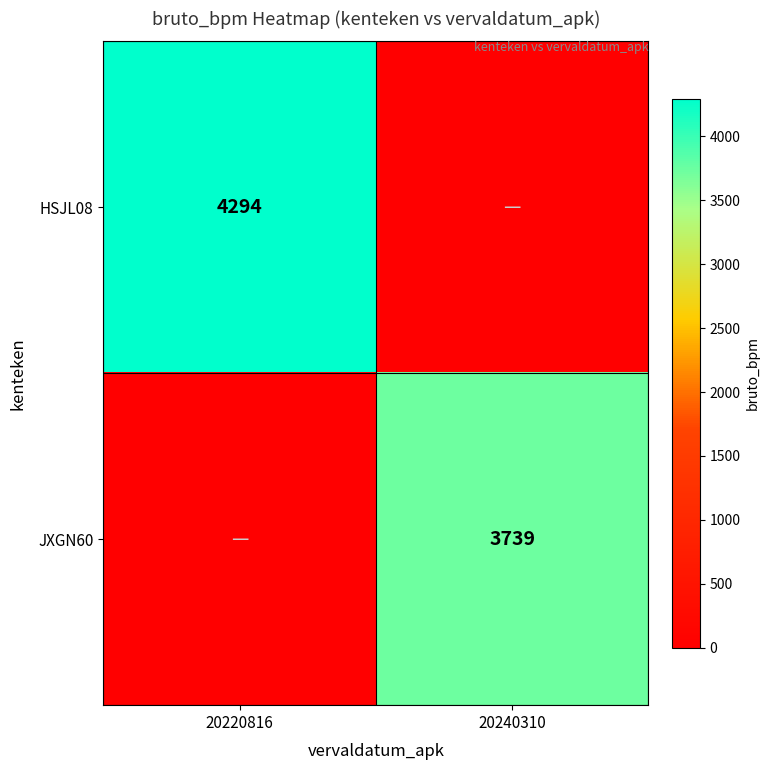

The JXGN60 series shows 3739 at 20240310. True or false?

True